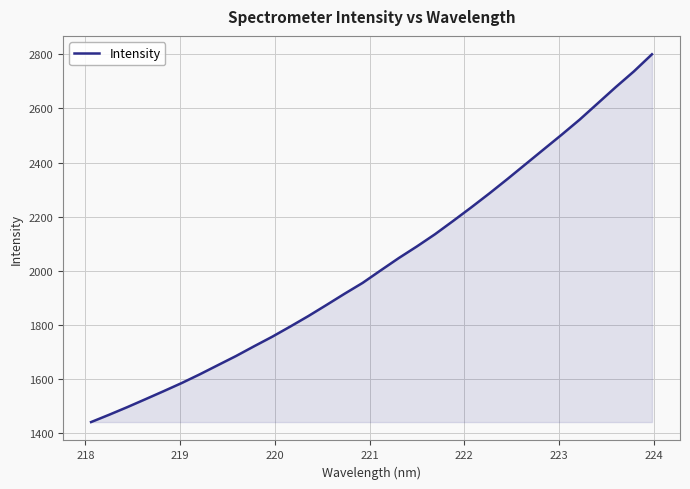

What is the average value?

2029.4